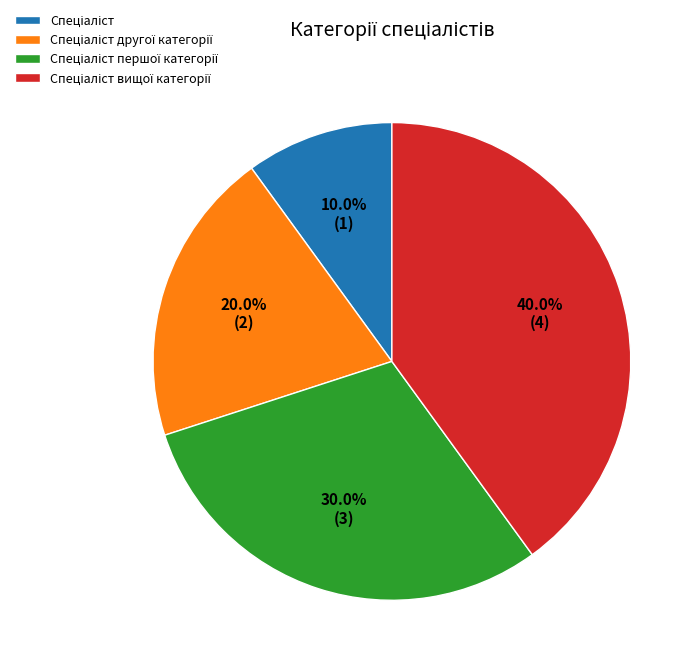

Does any single category account for the majority?

No